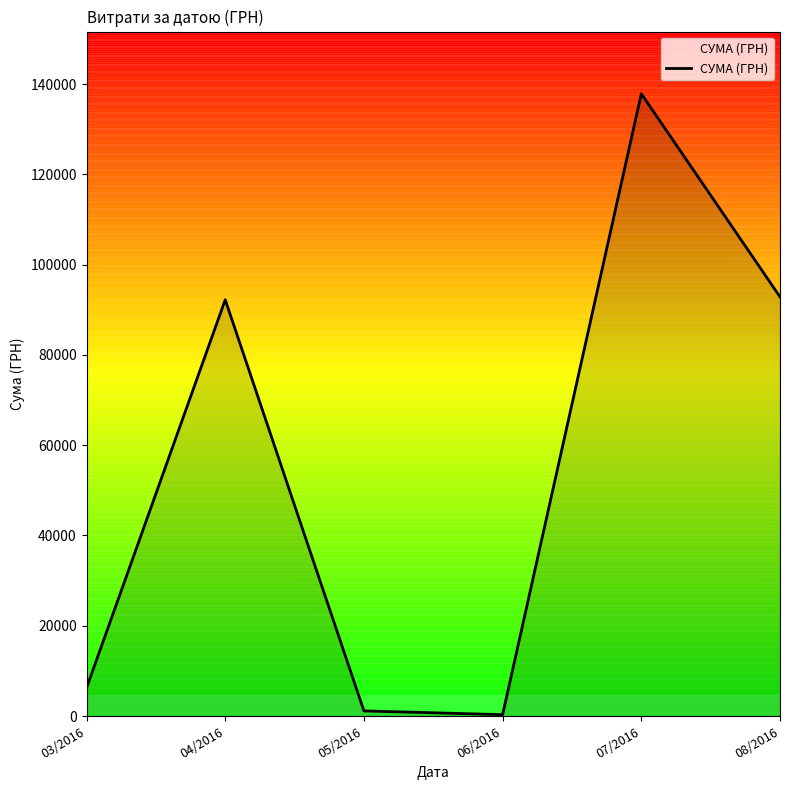

What is the sum of all values?

330564.5